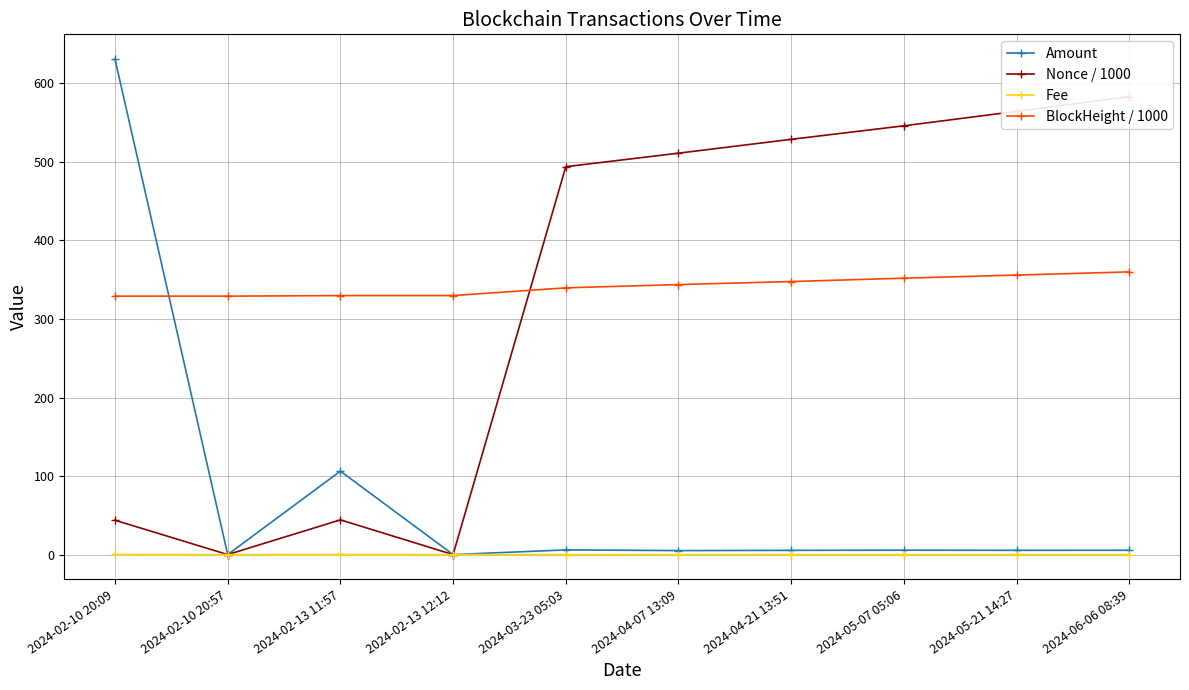

How many times do Fee and Amount cross each other?

4